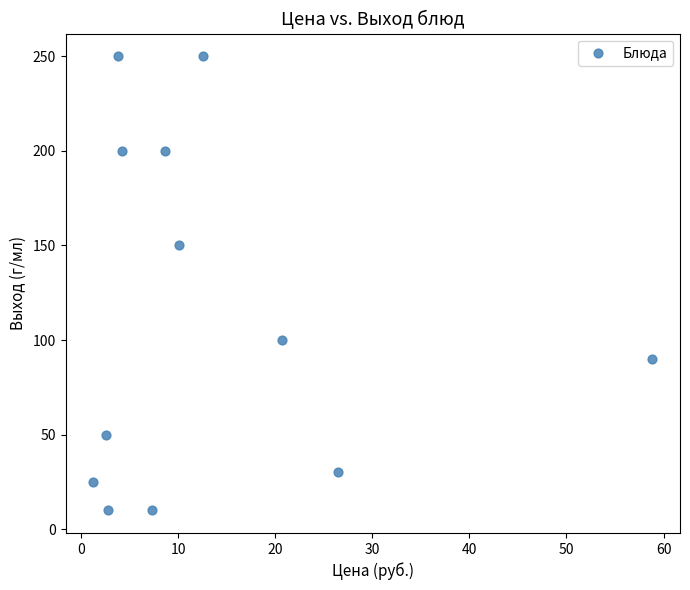

What is the average Y value?

114